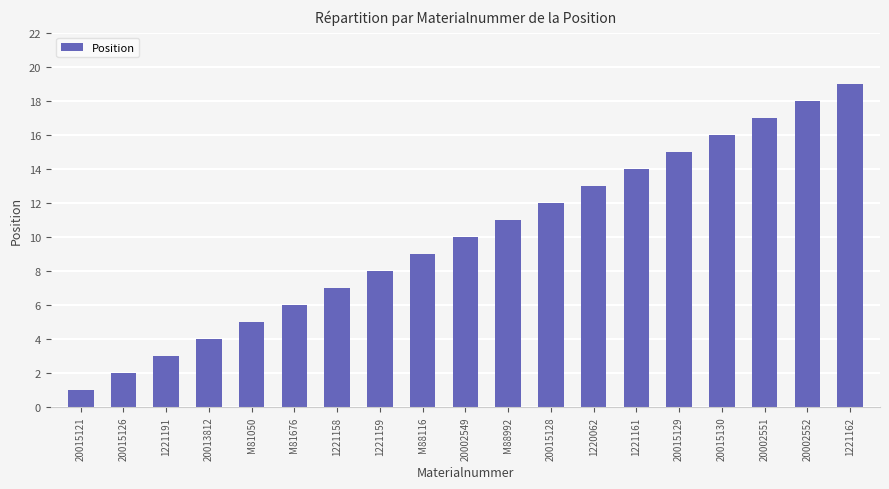

Reading left to right, transcribe all the data shown in this chart.

20015121=1	20015126=2	1221191=3	20013812=4	M81050=5	M81676=6	1221158=7	1221159=8	M88116=9	20002549=10	M88992=11	20015128=12	1220062=13	1221161=14	20015129=15	20015130=16	20002551=17	20002552=18	1221162=19